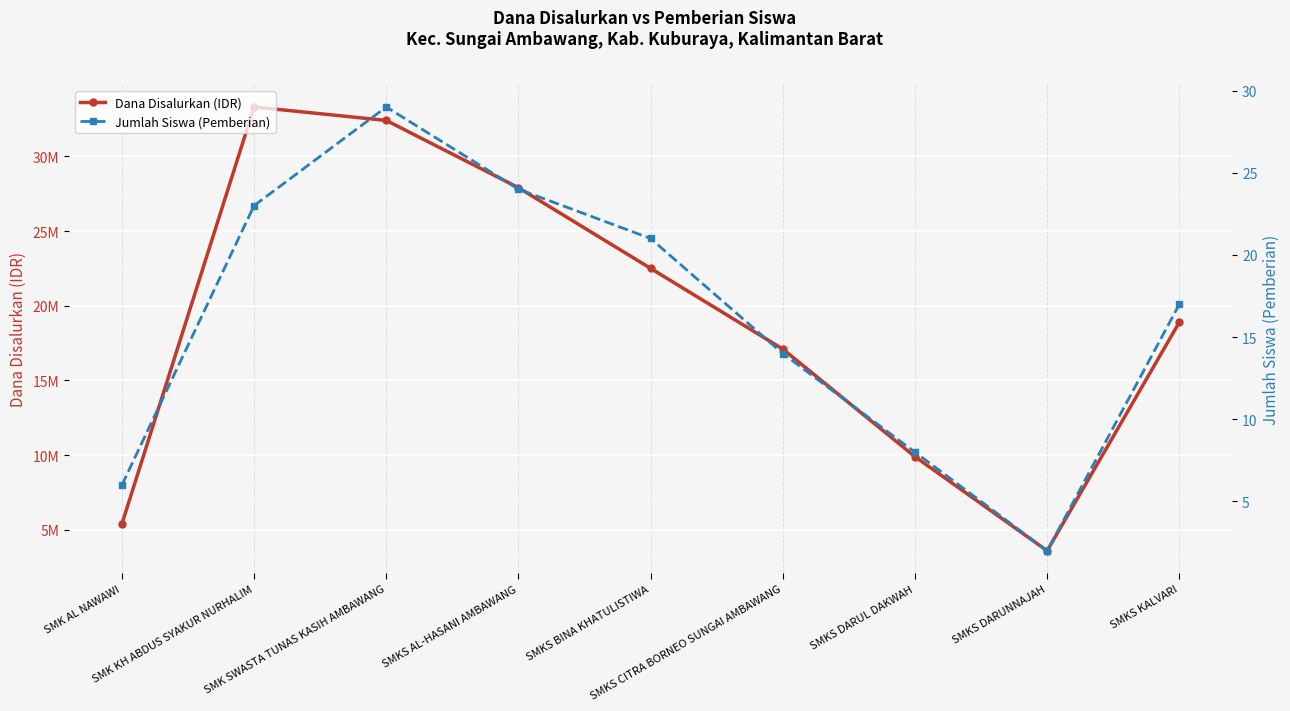

How many distinct data groups are displayed?

2